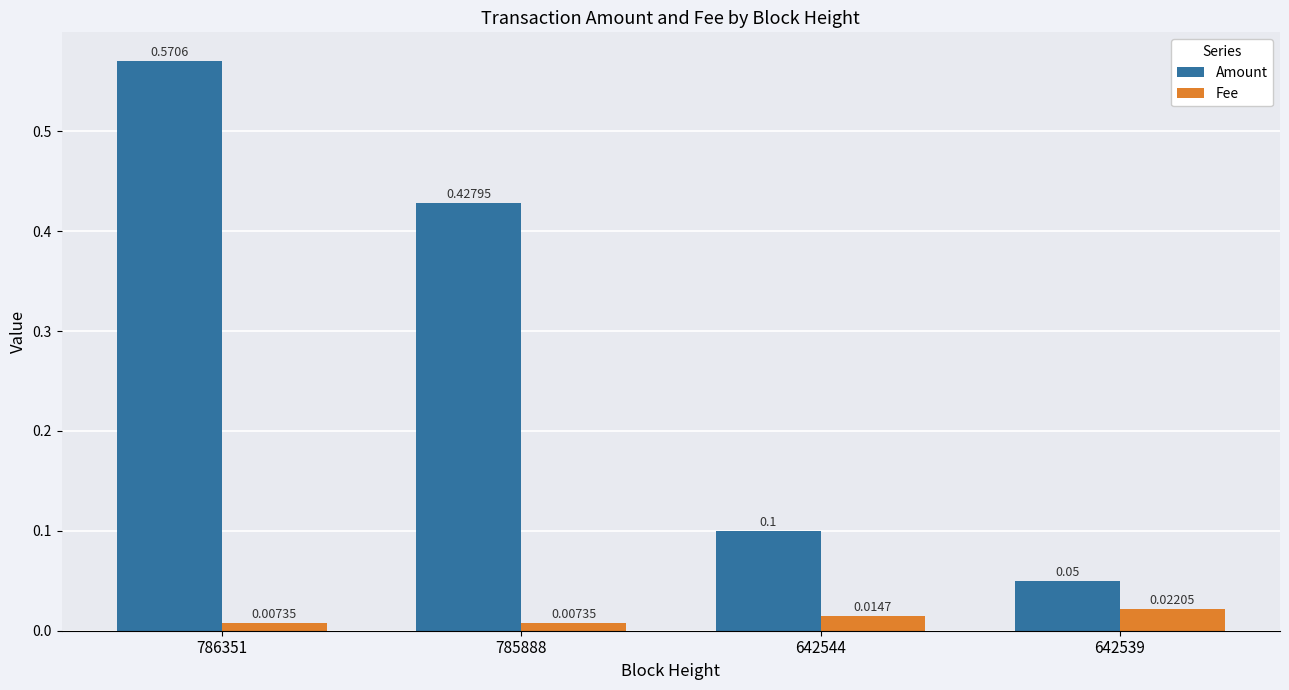

What is the sum of all Fee values?

0.1